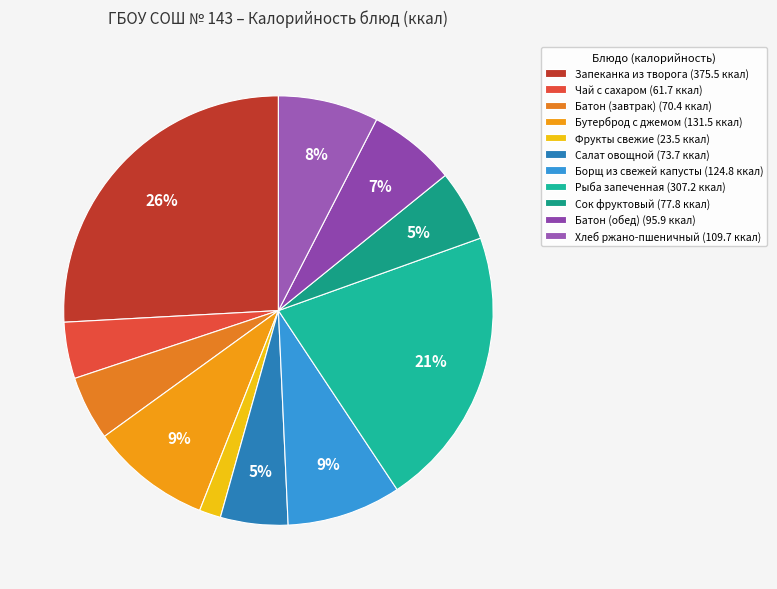

How many slices are in this pie chart?

11